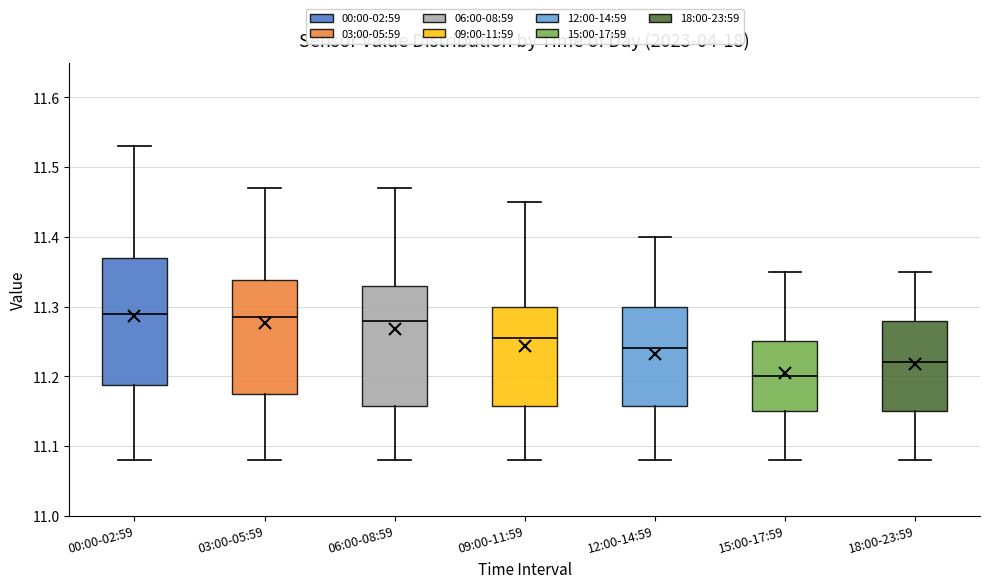

Where does the median line of the box for 03:00-05:59 sit on the y-axis? The values are not printed on the chart, so give them approximately, as read against the axis.

11.29